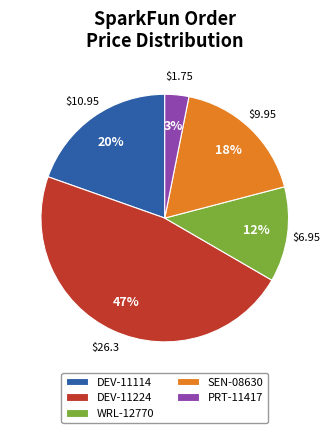

Combined, do WRL-12770 and DEV-11224 account for over 50%?

Yes